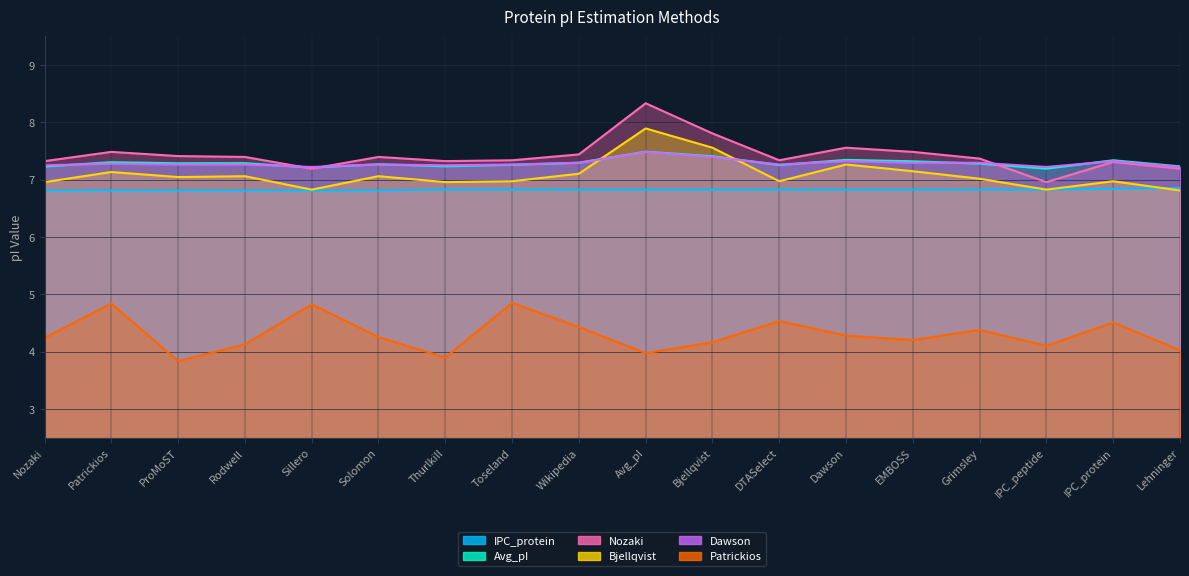

True or false: Nozaki and Patrickios intersect in this chart.

False